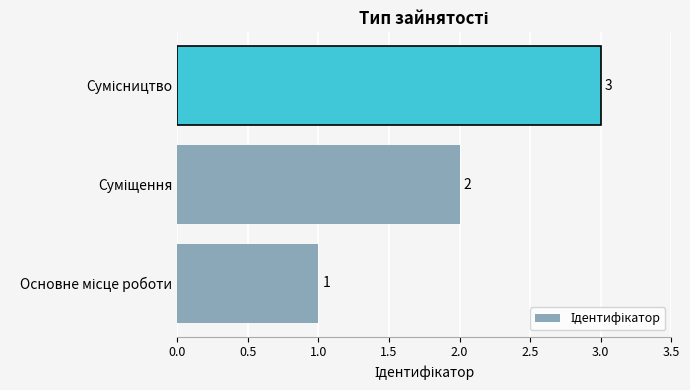

What is the sum of all values?

6